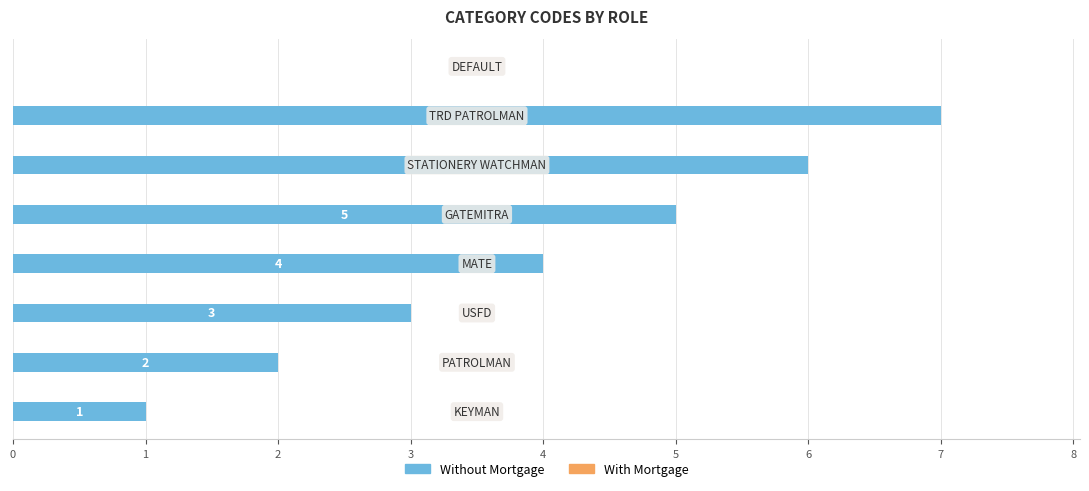

What is the maximum value shown in the chart?

7